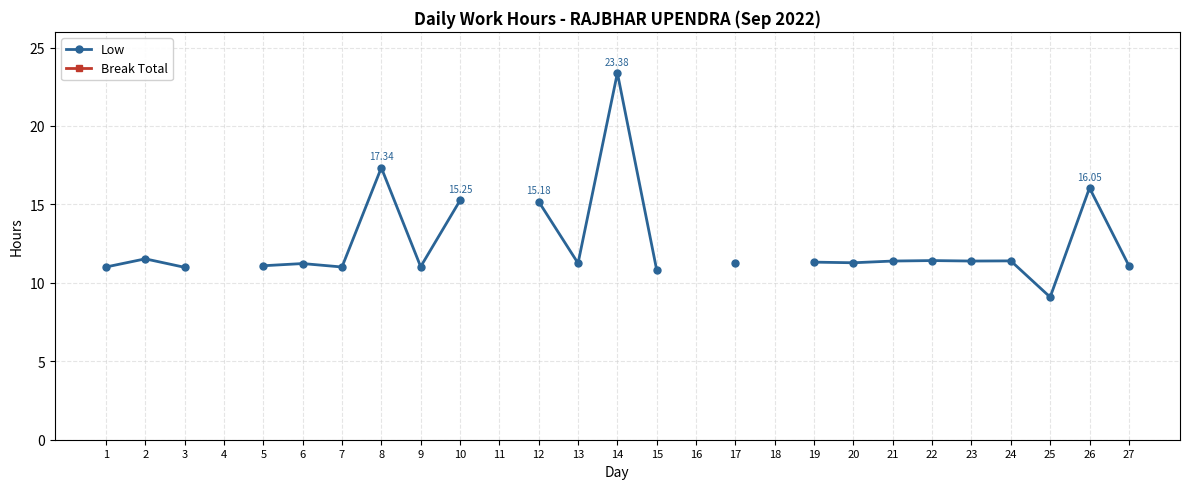

Is the value of Break Total at 15 greater than the value of Low at 4?

No